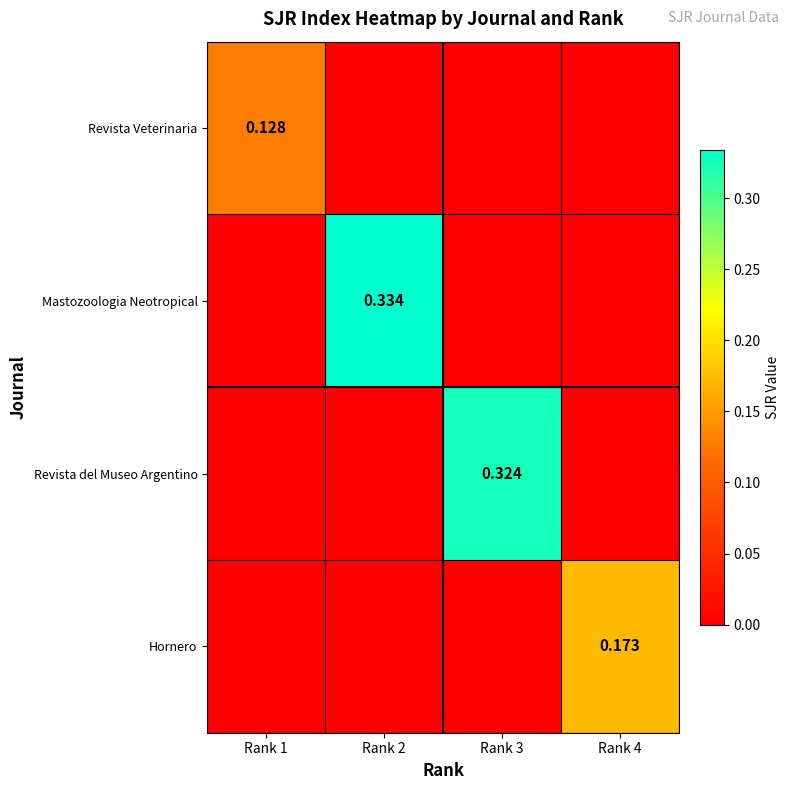

At which category is the sum across all series the highest?

Rank 2